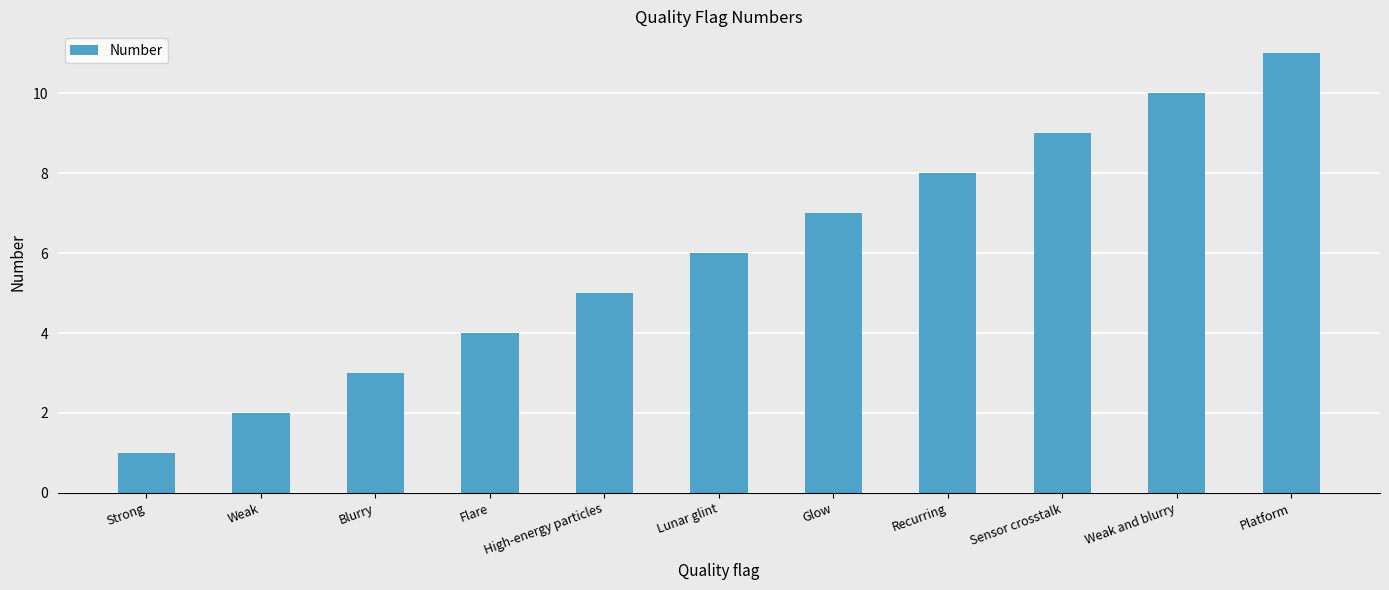

What is the maximum value shown in the chart?

11